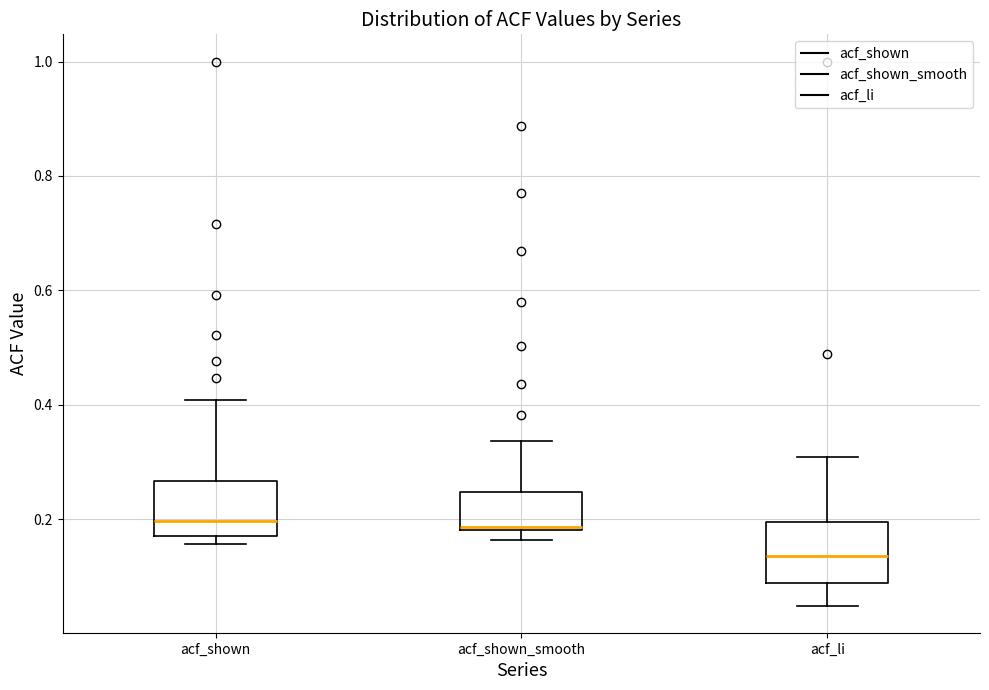

Where does the upper whisker of the box for acf_shown end on the y-axis? The values are not printed on the chart, so give them approximately, as read against the axis.

0.40